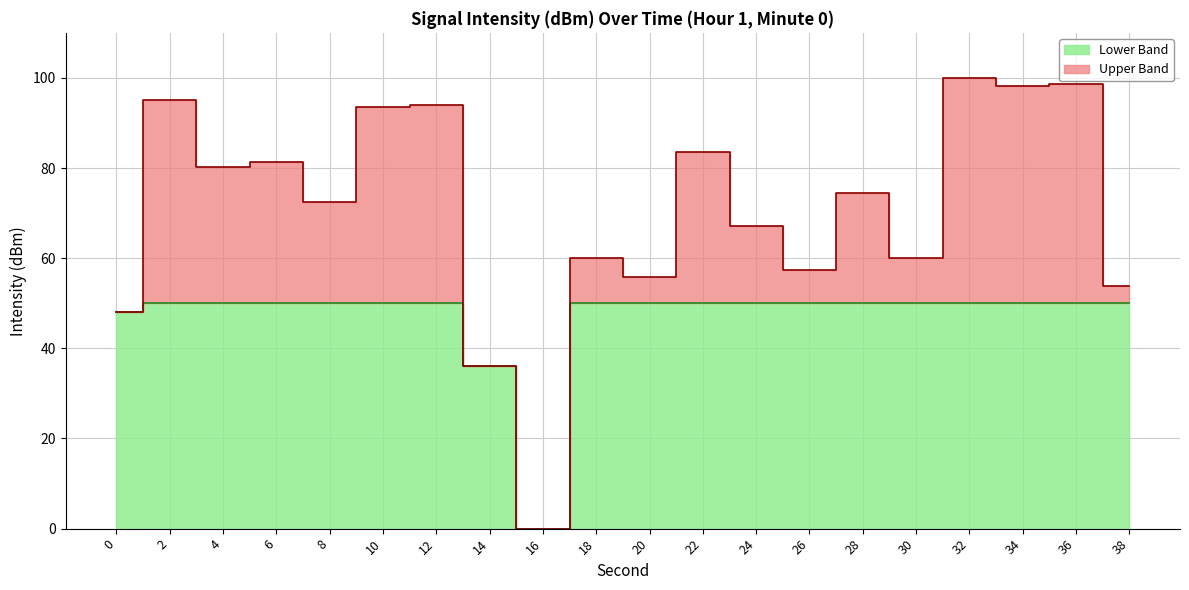

Read the value at 36.

98.6